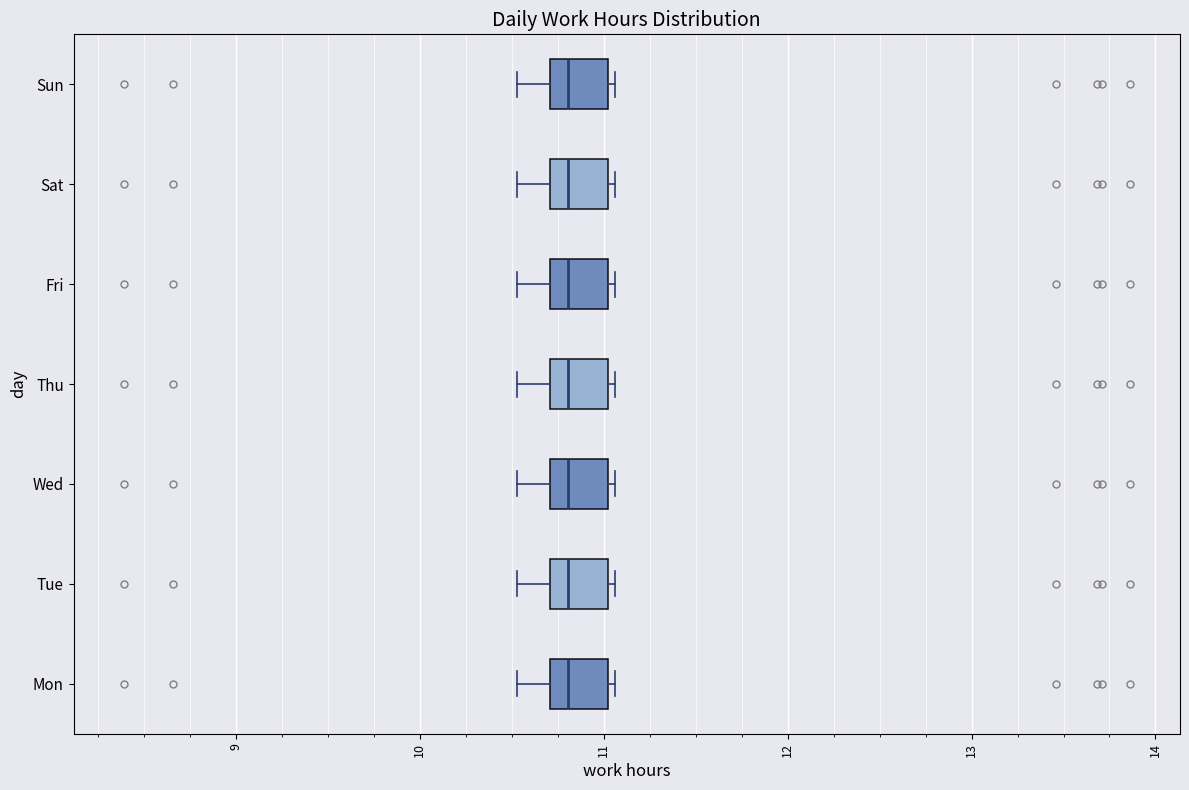

Reading bottom to top, read every box against the x-axis: the position of its median line, the range the box covers, and the ends of its whiskers. The values are not printed on the chart, so give them approximately, as read against the axis.

Mon: median 10.8, box 10.7 to 11.0, whiskers 10.5 to 11.1
Tue: median 10.8, box 10.7 to 11.0, whiskers 10.5 to 11.1
Wed: median 10.8, box 10.7 to 11.0, whiskers 10.5 to 11.1
Thu: median 10.8, box 10.7 to 11.0, whiskers 10.5 to 11.1
Fri: median 10.8, box 10.7 to 11.0, whiskers 10.5 to 11.1
Sat: median 10.8, box 10.7 to 11.0, whiskers 10.5 to 11.1
Sun: median 10.8, box 10.7 to 11.0, whiskers 10.5 to 11.1